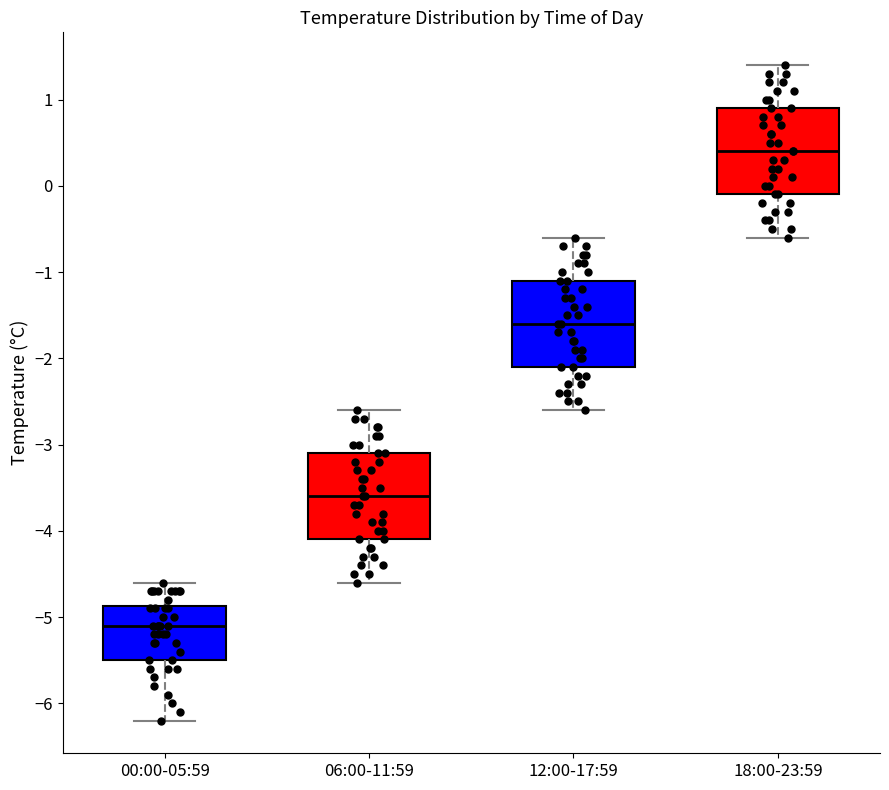

Reading left to right, read every box against the y-axis: the position of its median line, the range the box covers, and the ends of its whiskers. The values are not printed on the chart, so give them approximately, as read against the axis.

00:00-05:59: median -5.1, box -5.5 to -4.9, whiskers -6.2 to -4.6
06:00-11:59: median -3.6, box -4.1 to -3.1, whiskers -4.6 to -2.6
12:00-17:59: median -1.6, box -2.1 to -1.1, whiskers -2.6 to -0.6
18:00-23:59: median 0.4, box -0.1 to 0.9, whiskers -0.6 to 1.4